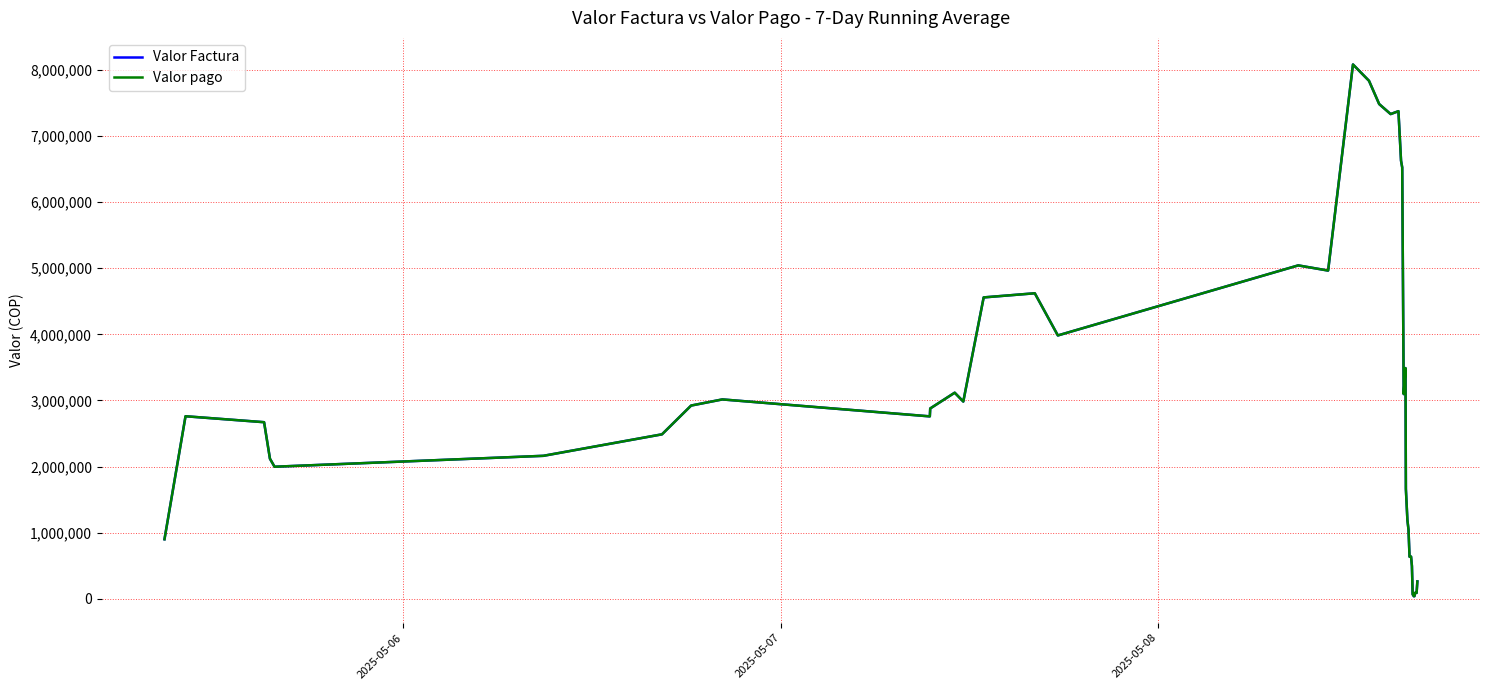

Is this an area chart (filled region under the line)?

No